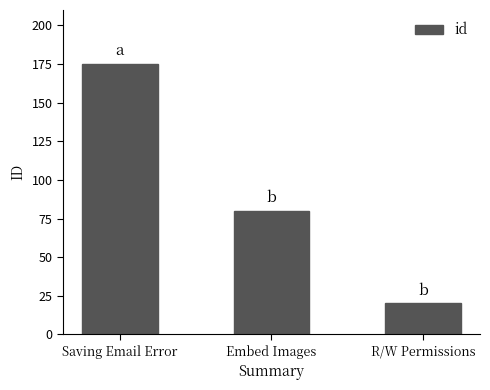

Is it true that the value at Embed Images is 48?

False